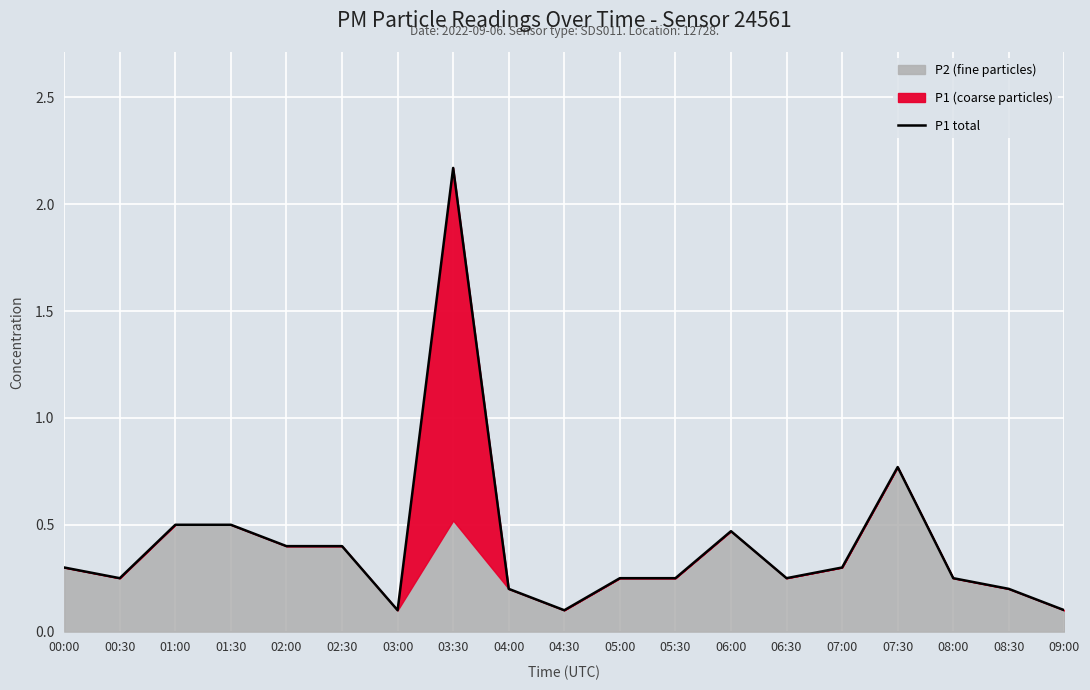

Reading left to right, extract all data points from this chart.

00:00=0.3	00:30=0.2	01:00=0.5	01:30=0.5	02:00=0.4	02:30=0.4	03:00=0.1	03:30=2.2	04:00=0.2	04:30=0.1	05:00=0.2	05:30=0.2	06:00=0.5	06:30=0.2	07:00=0.3	07:30=0.8	08:00=0.2	08:30=0.2	09:00=0.1